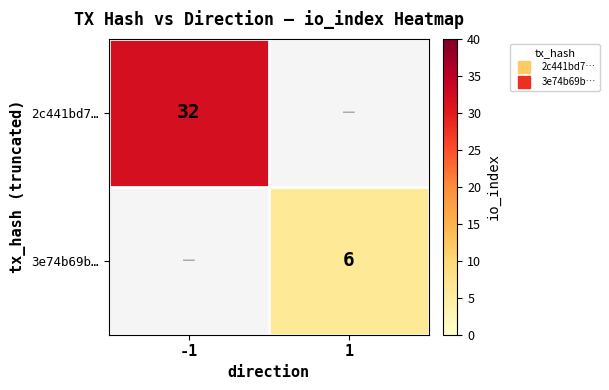

Is the value of 3e74b69b… at 1 greater than the value of 2c441bd7… at 1?

No